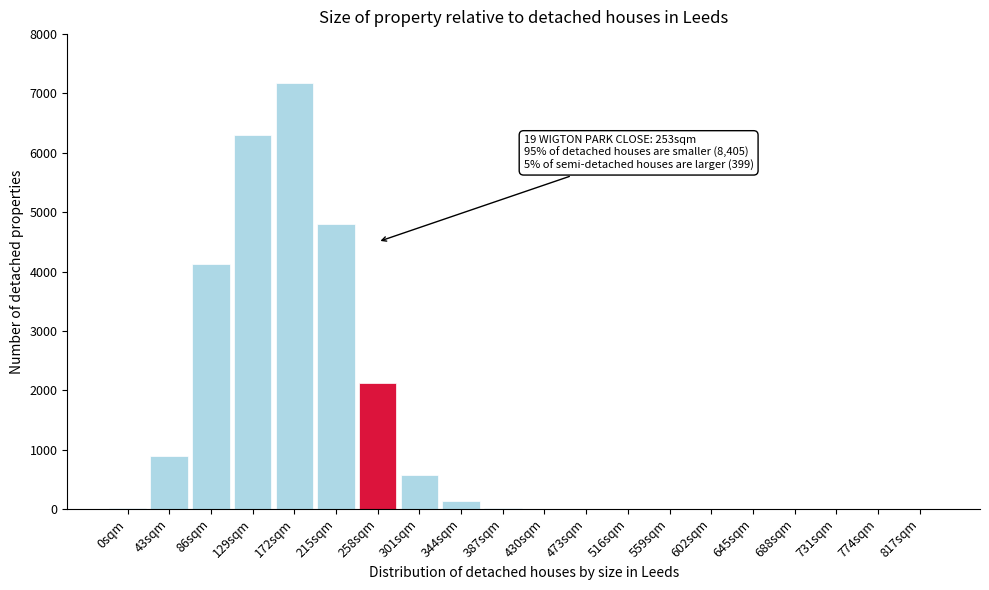

What is the sum of all values?

26184